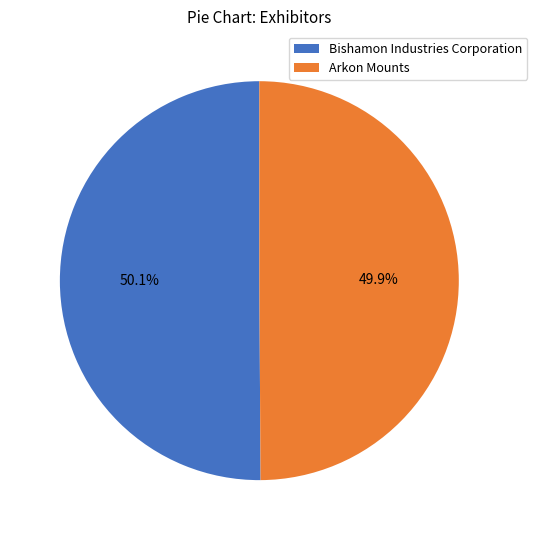

Is there a majority slice in this chart?

Yes